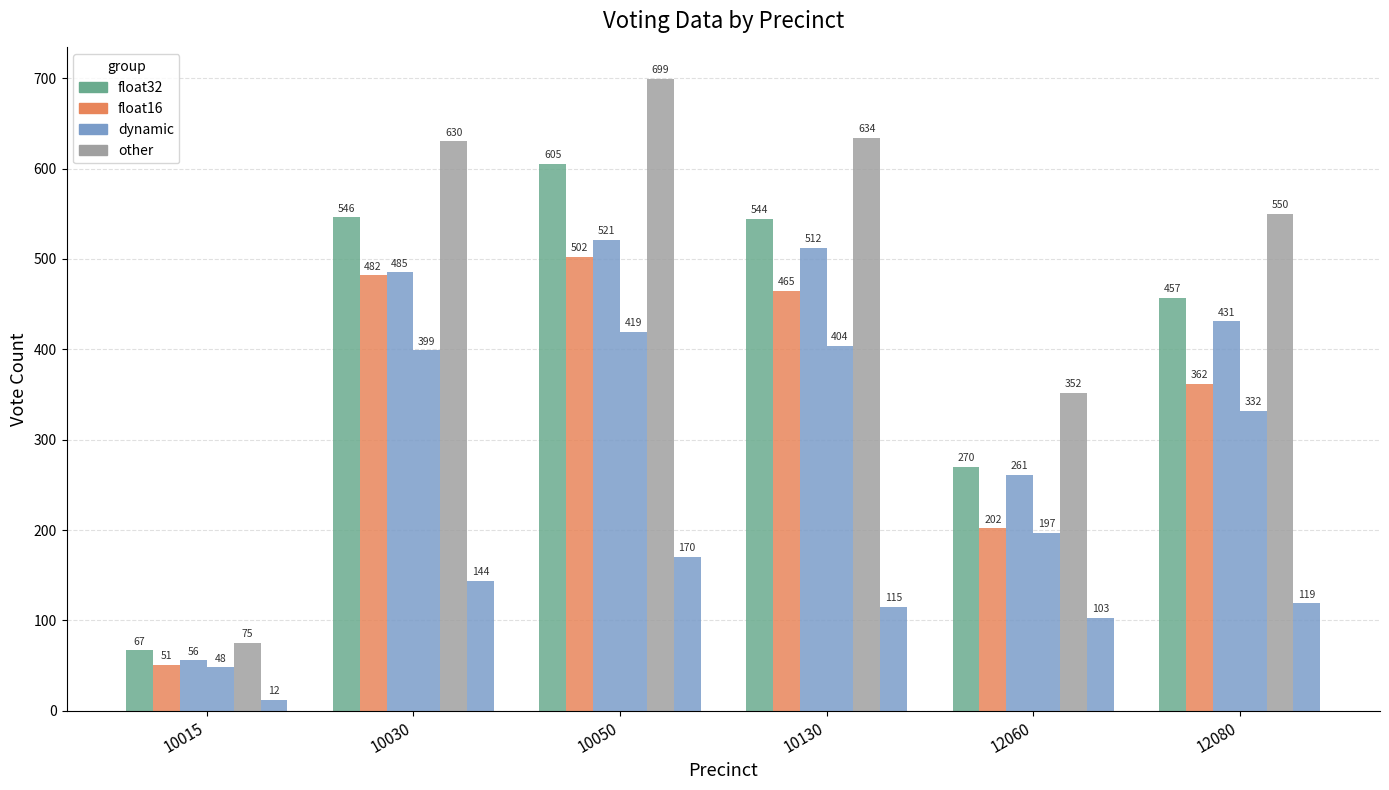

The value of PR_67_N at 10015 is 67. True or false?

True